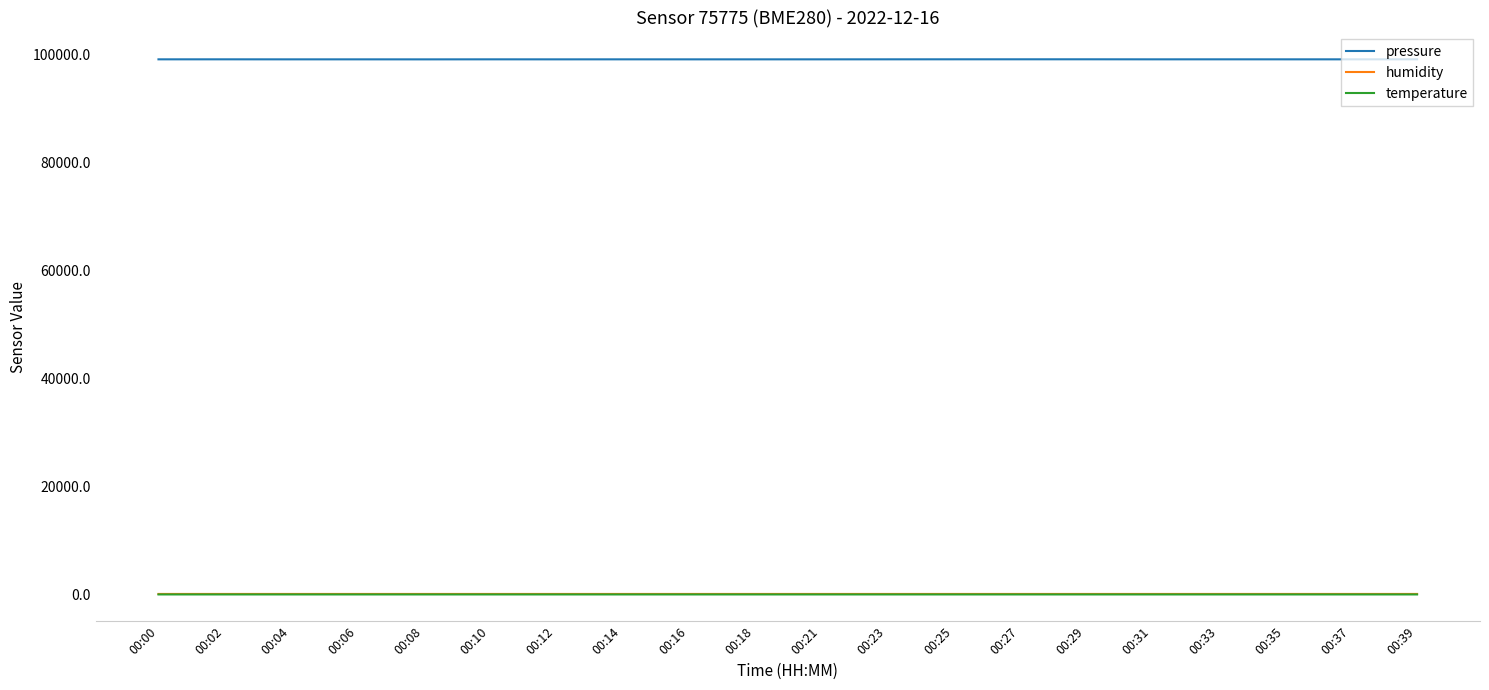

Which series has the largest range (max minus min)?

pressure